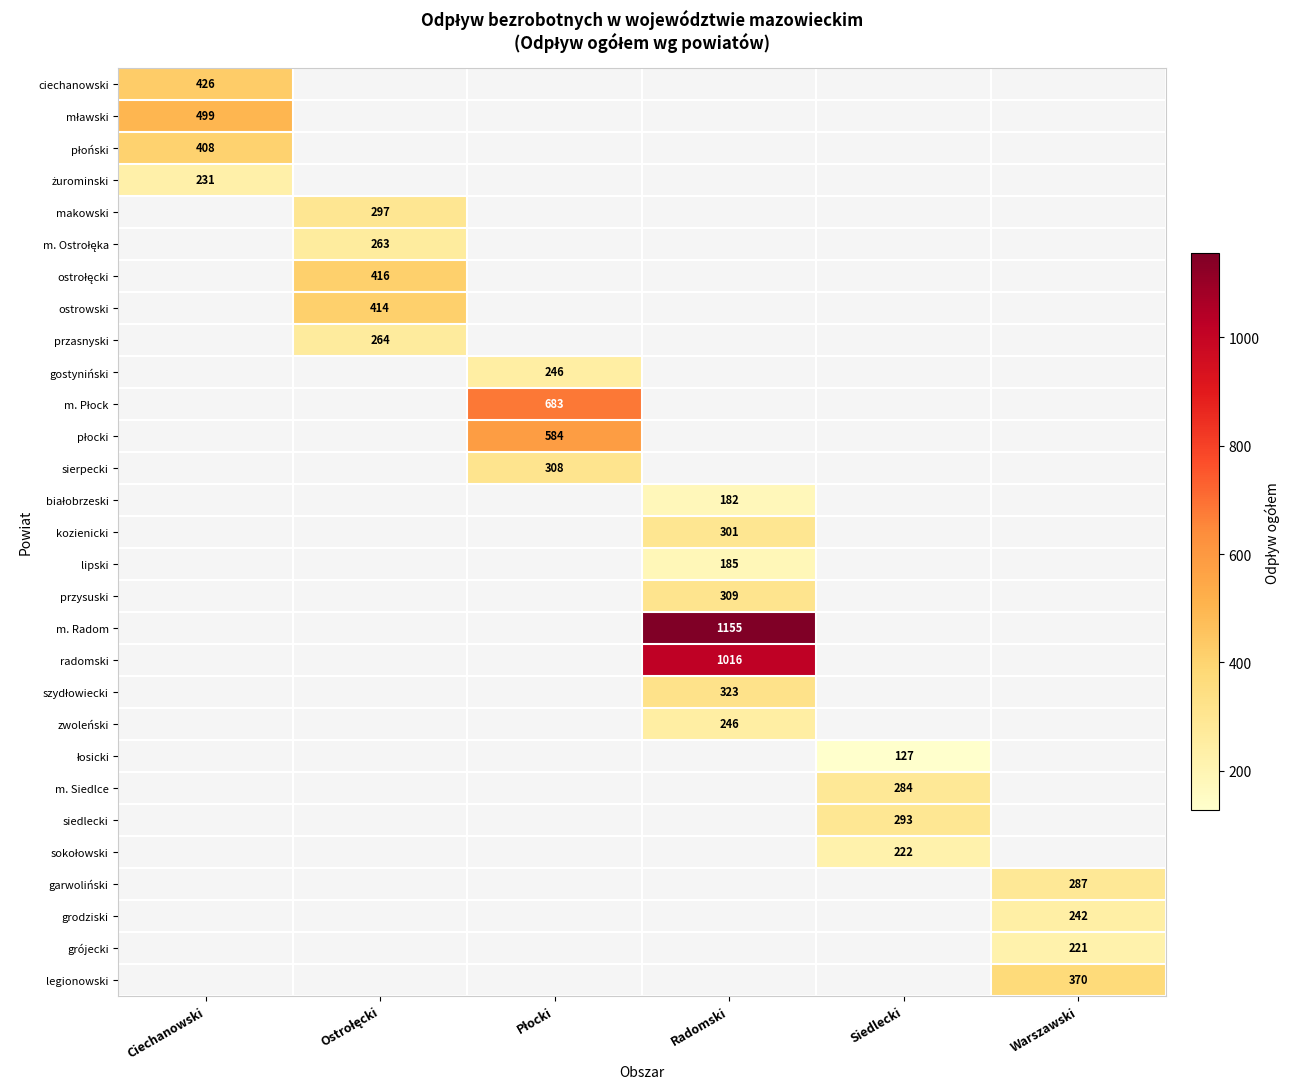

At which category does the chart reach its peak across all series?

Radomski